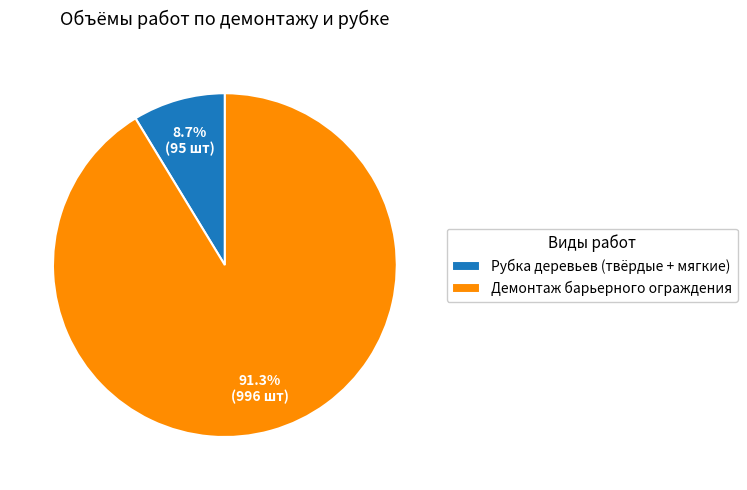

Which slice represents more than half of the pie?

Демонтаж барьерного ограждения